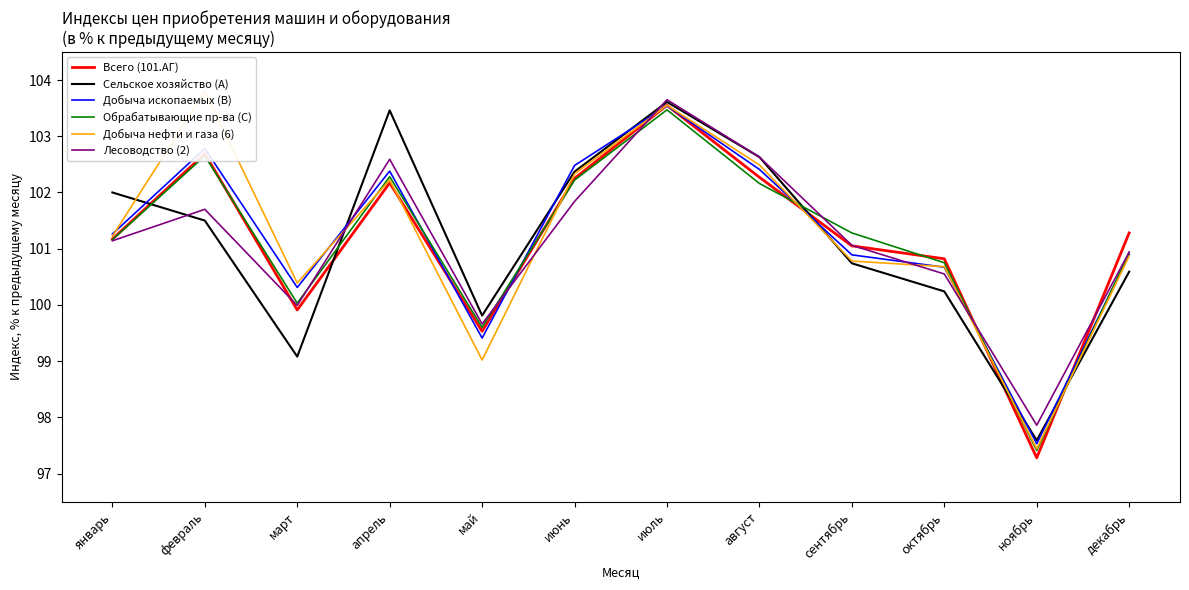

How many values in the Добыча ископаемых (B) series are below 101?

6